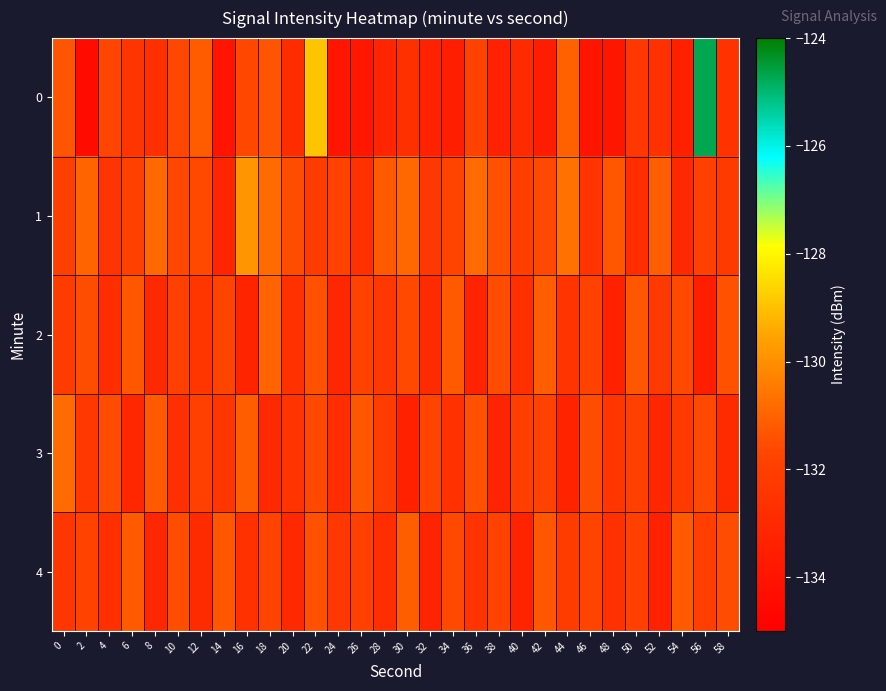

At 40, list the series in order from largest to smallest.

1, 3, 2, 0, 4